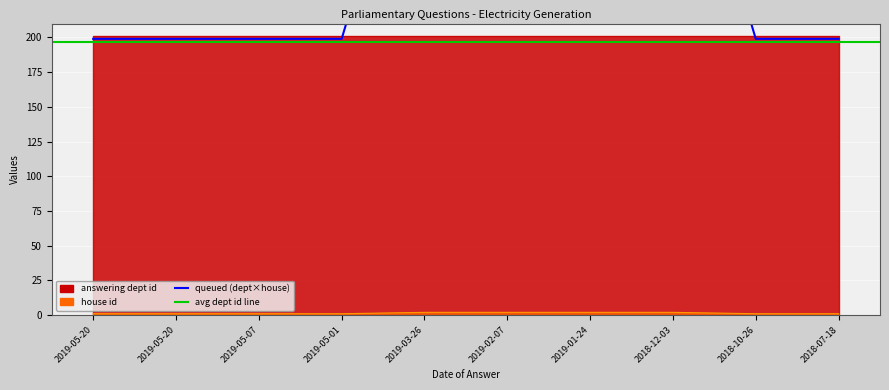

Read the value at 2019-05-20.

1